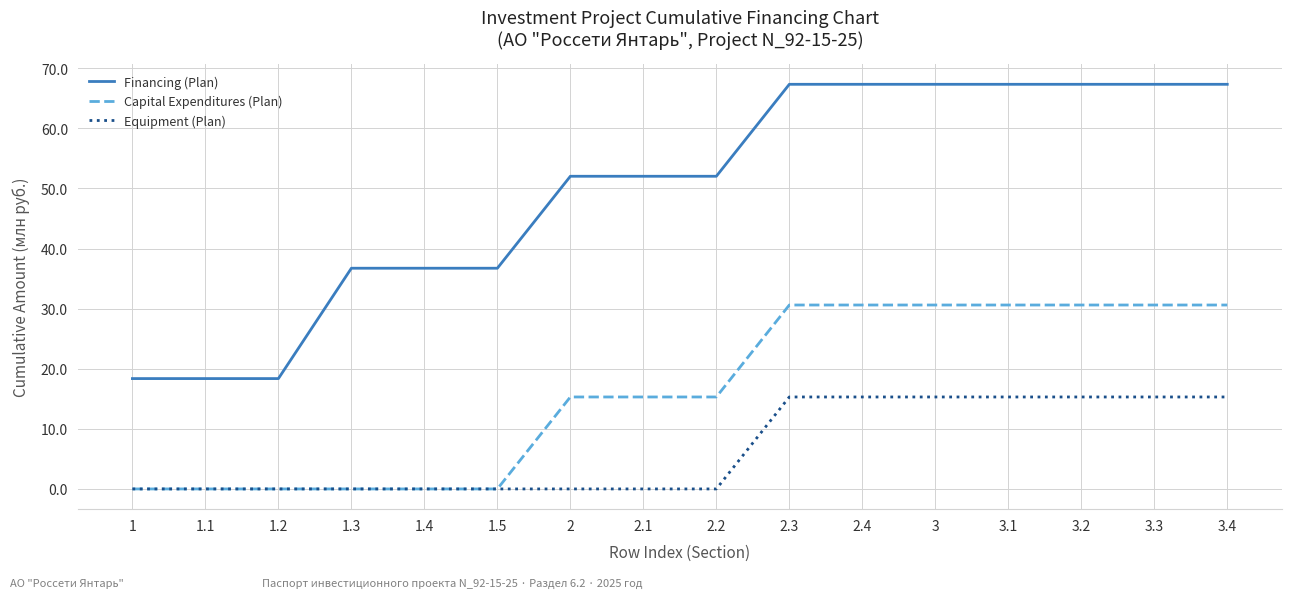

What position from the right is 3.1?

4